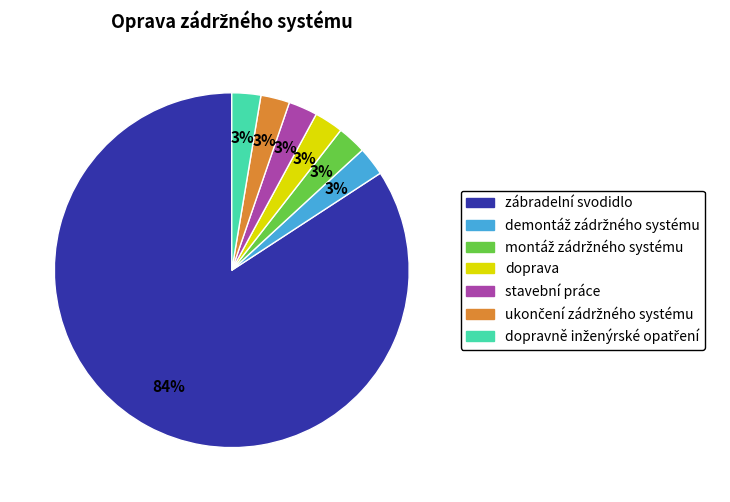

Does stavební práce represent more than half of the total?

No